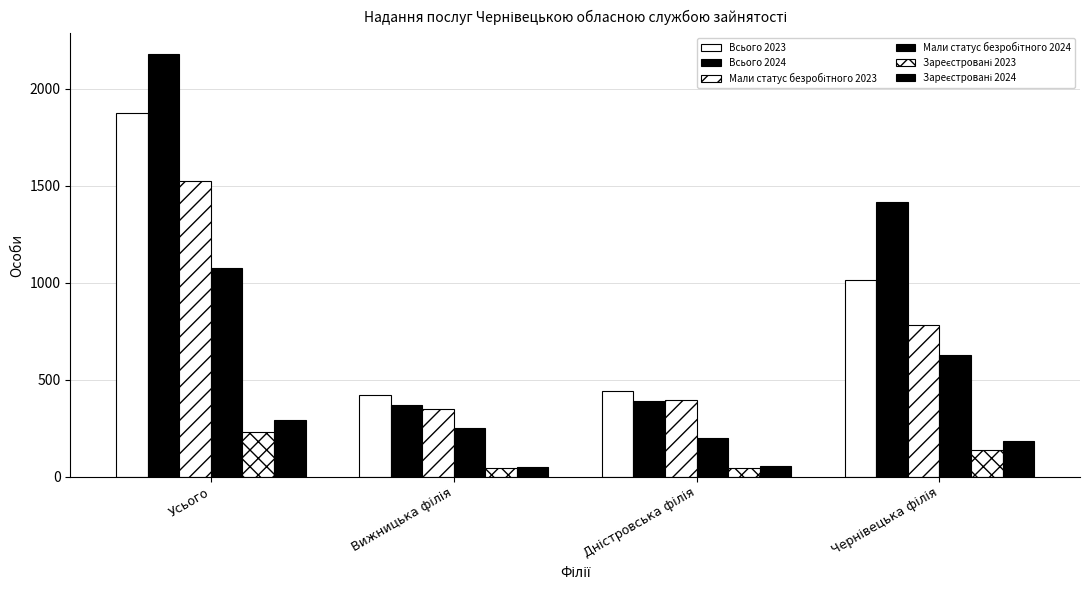

How many series are shown in this chart?

6